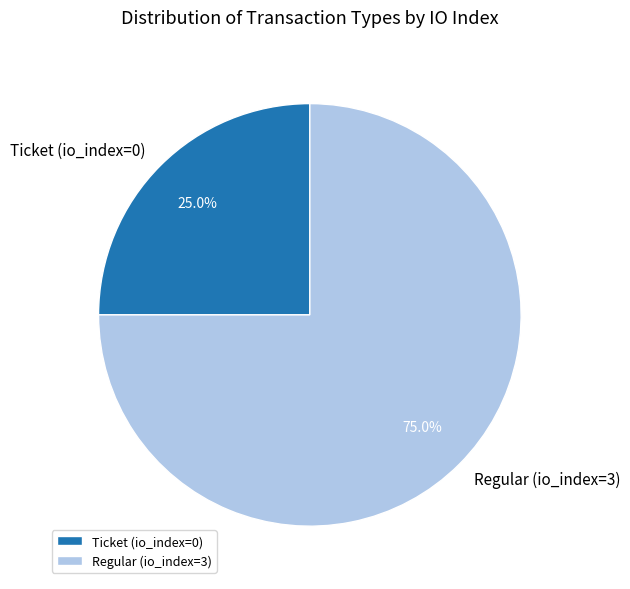

Do Ticket and Regular together represent more than half of the pie?

Yes